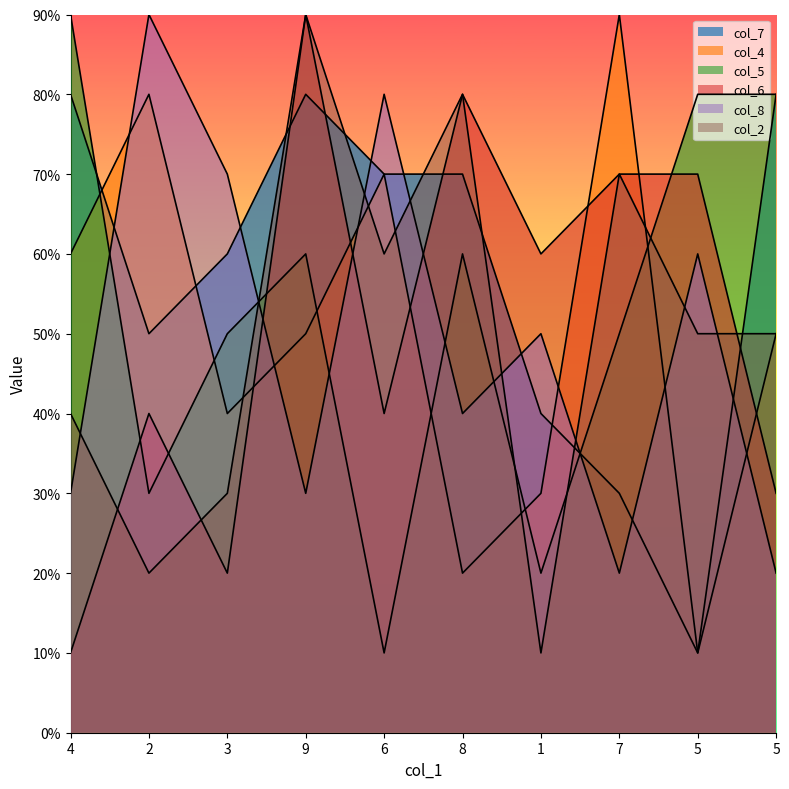

After their last crossing, which series has the higher values: col_6 or col_7?

col_7